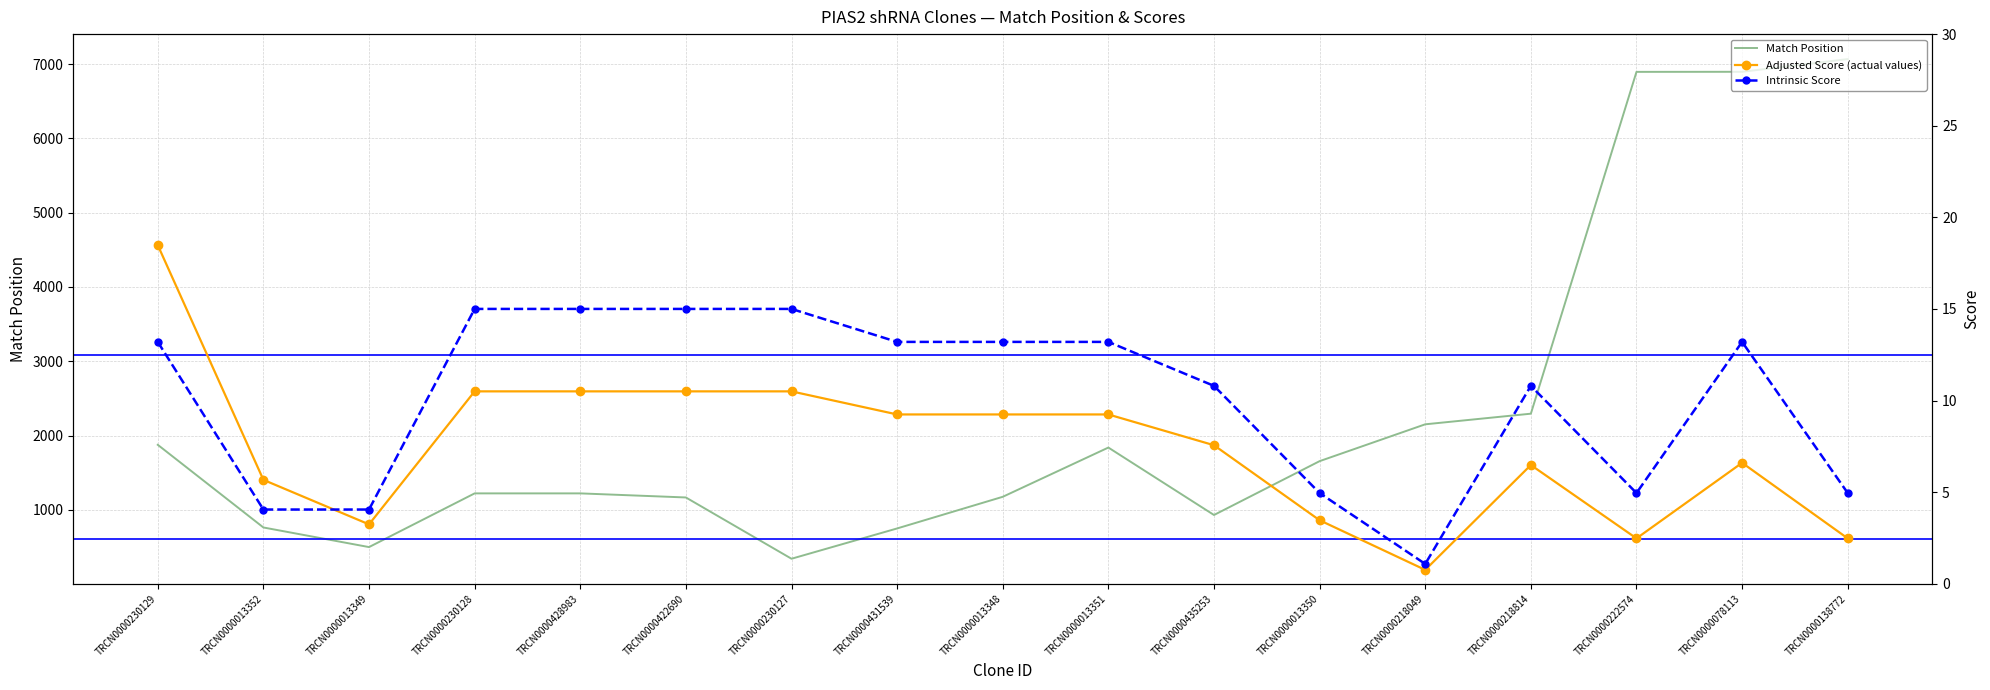

At which label does Intrinsic Score reach its minimum?

TRCN0000218049